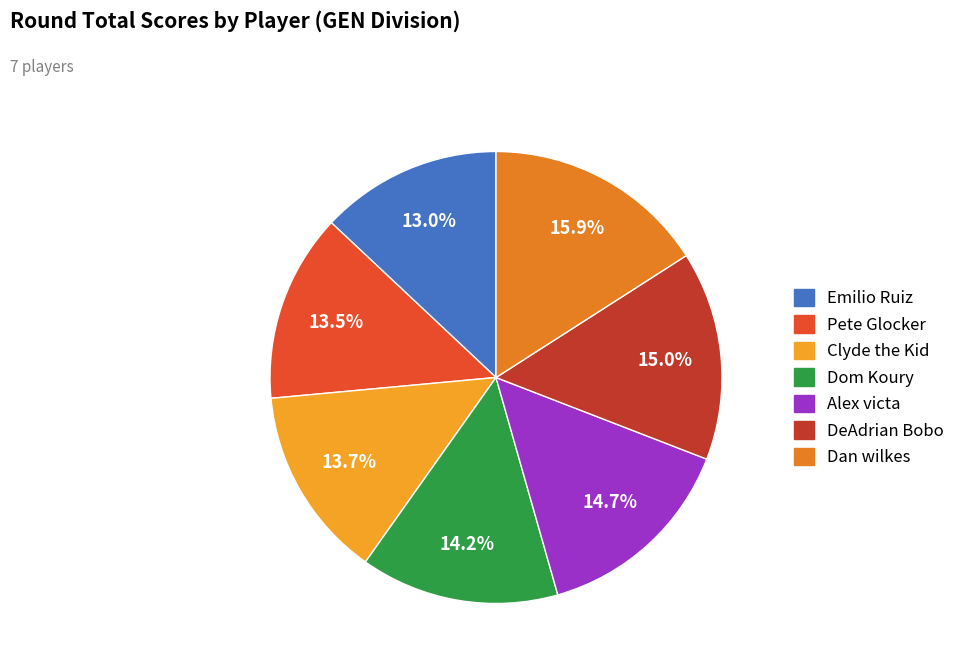

Does Emilio Ruiz account for over 50% of the chart?

No